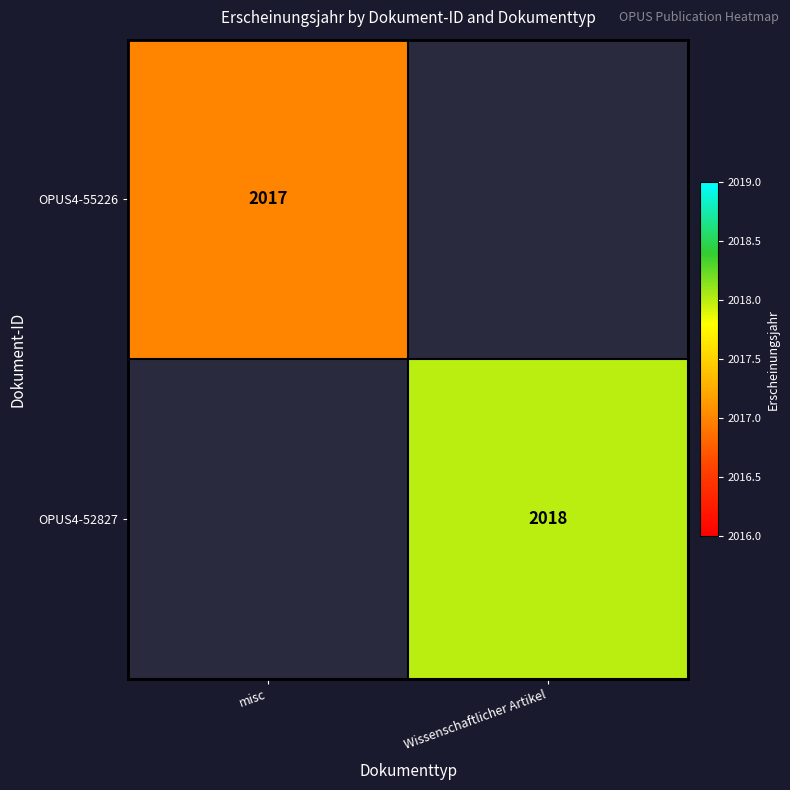

The value of OPUS4-52827 at Wissenschaftlicher Artikel is 1098. True or false?

False